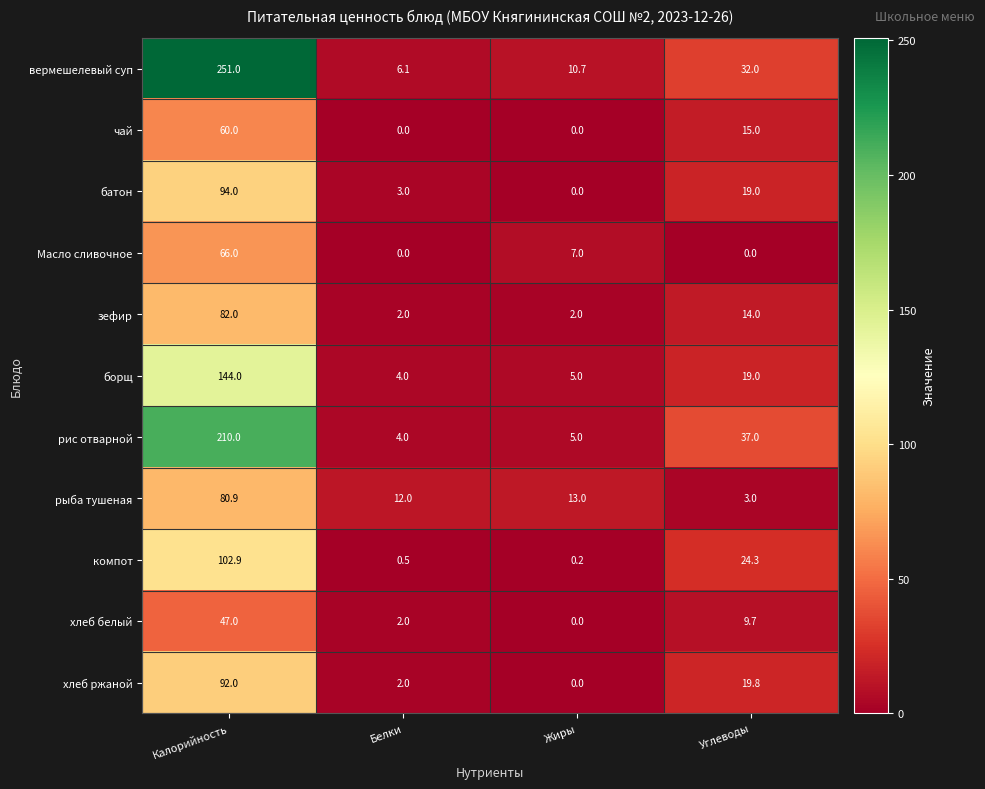

How many series are shown in this chart?

11